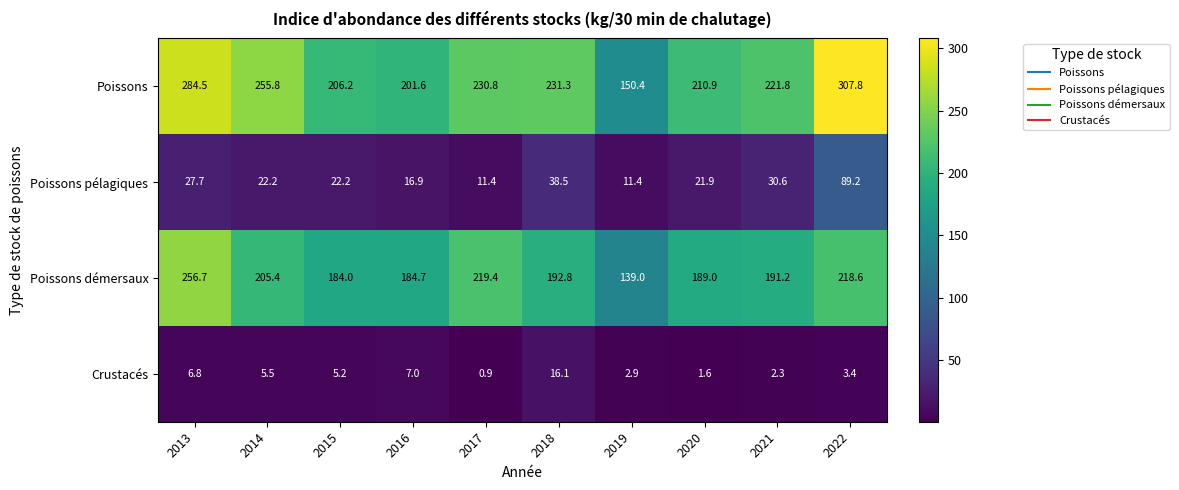

How many distinct data groups are displayed?

4